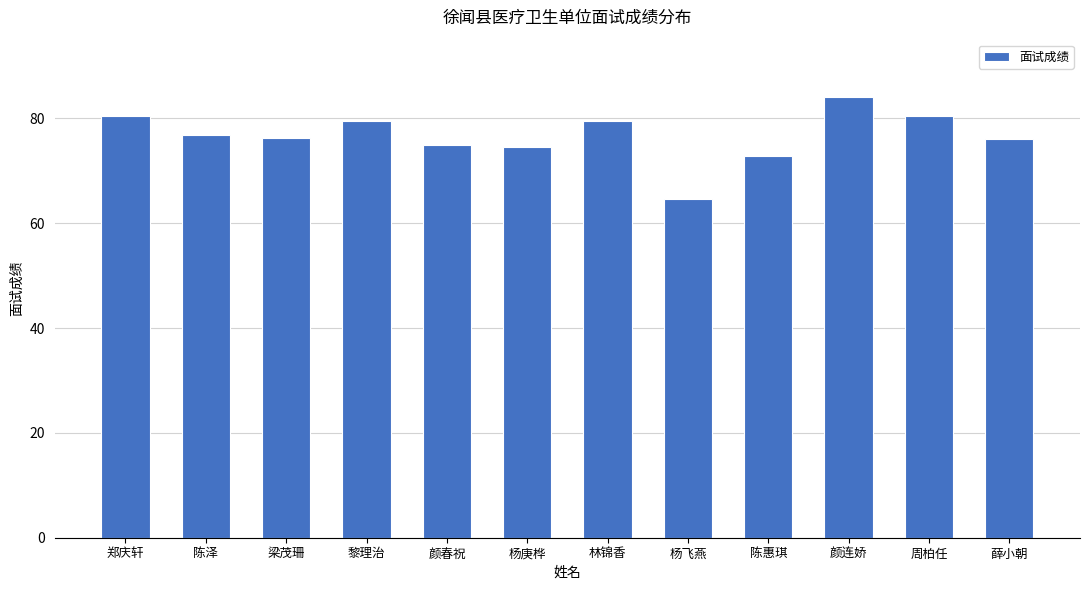

Where does the data first go above 76?

郑庆轩